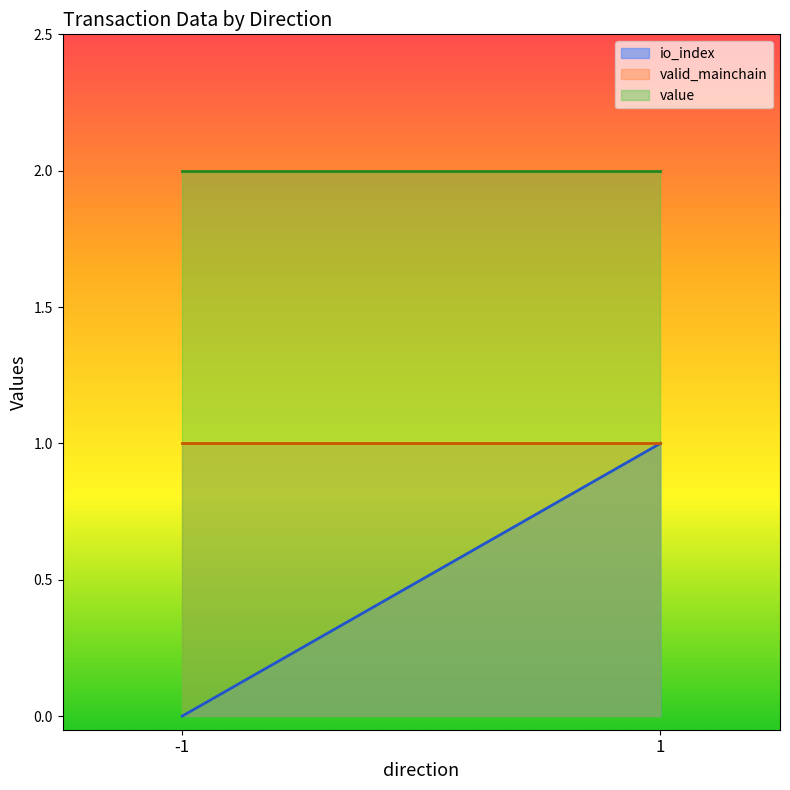

Which label corresponds to the smallest value in the chart?

-1